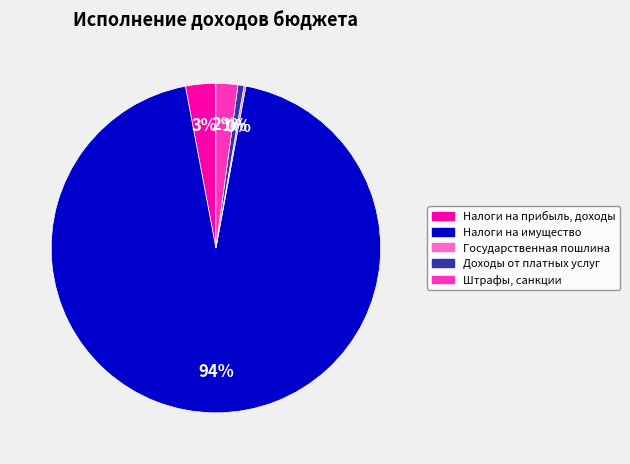

Which has a higher value, Доходы от платных услуг or Штрафы, санкции?

Штрафы, санкции